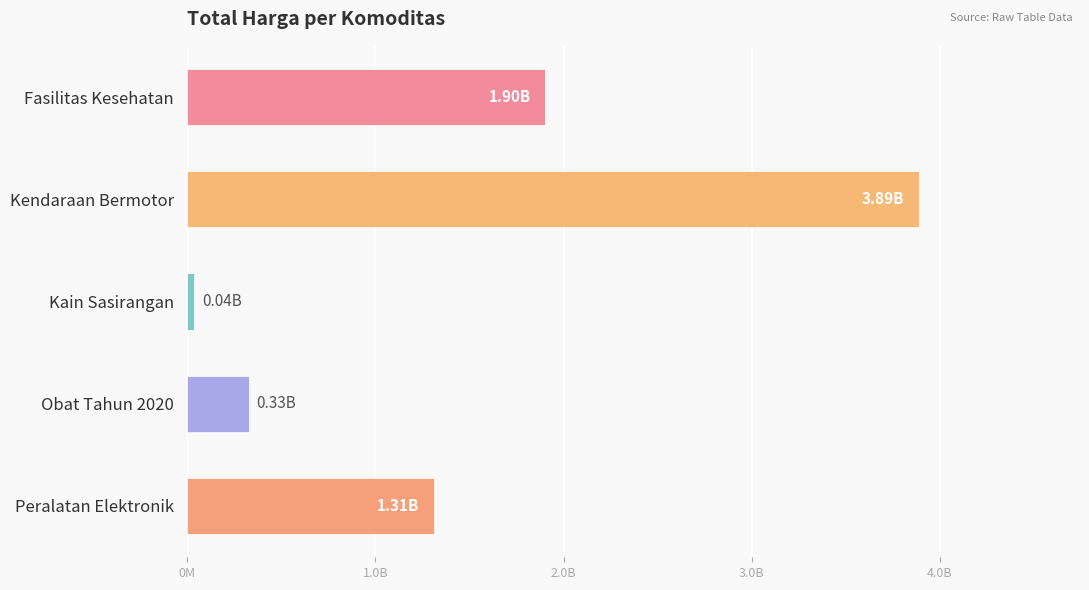

How many bars are there in total?

5